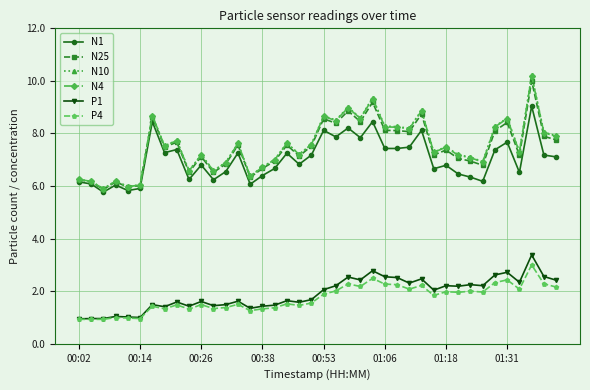

What is the maximum value shown in the chart?

10.2